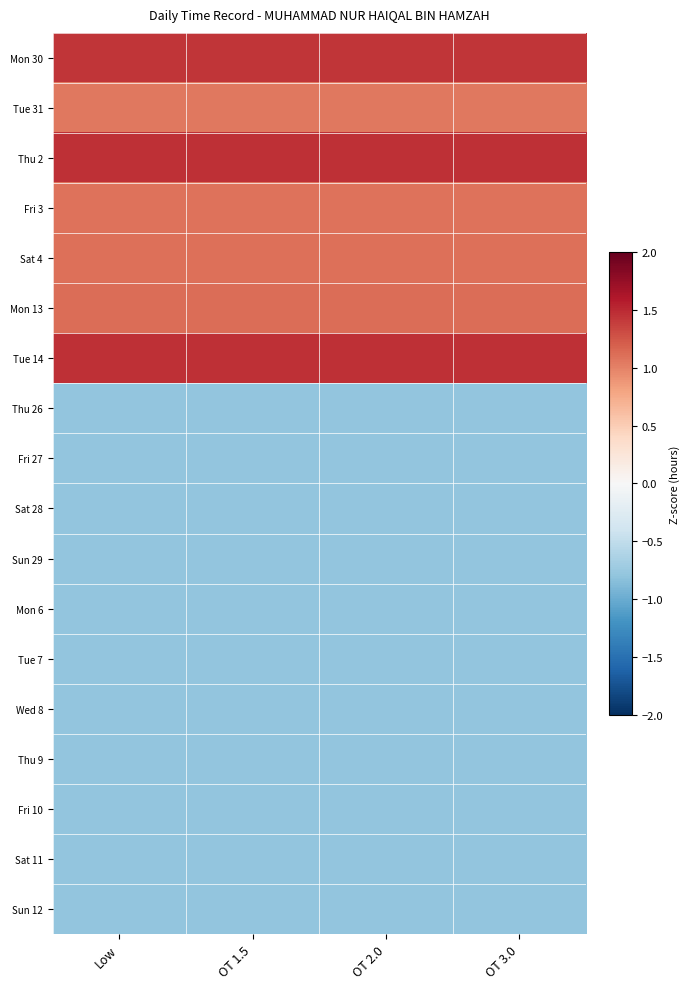

At which category does the chart reach its minimum across all series?

Low